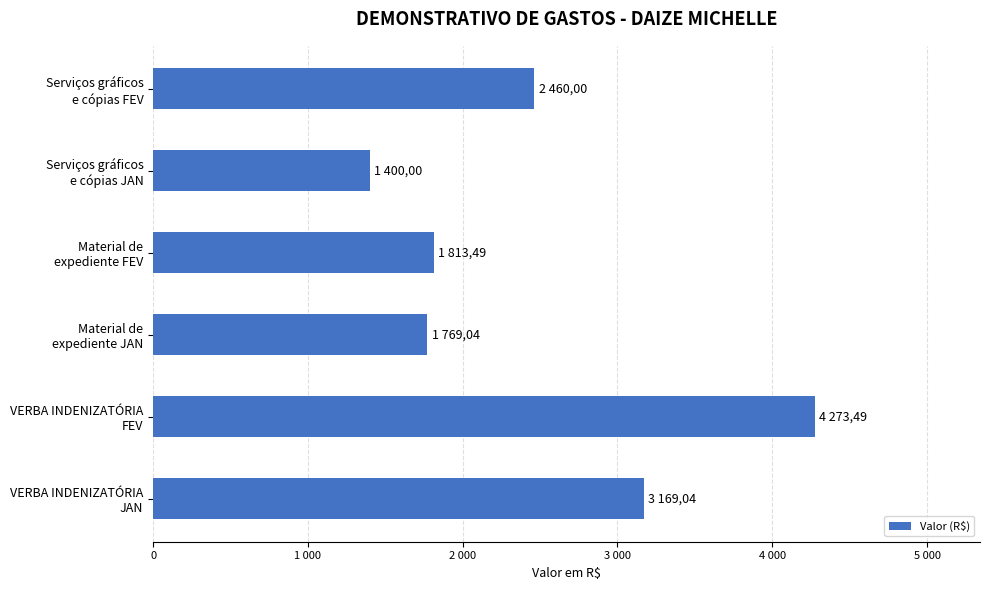

Are the bars horizontal?

Yes